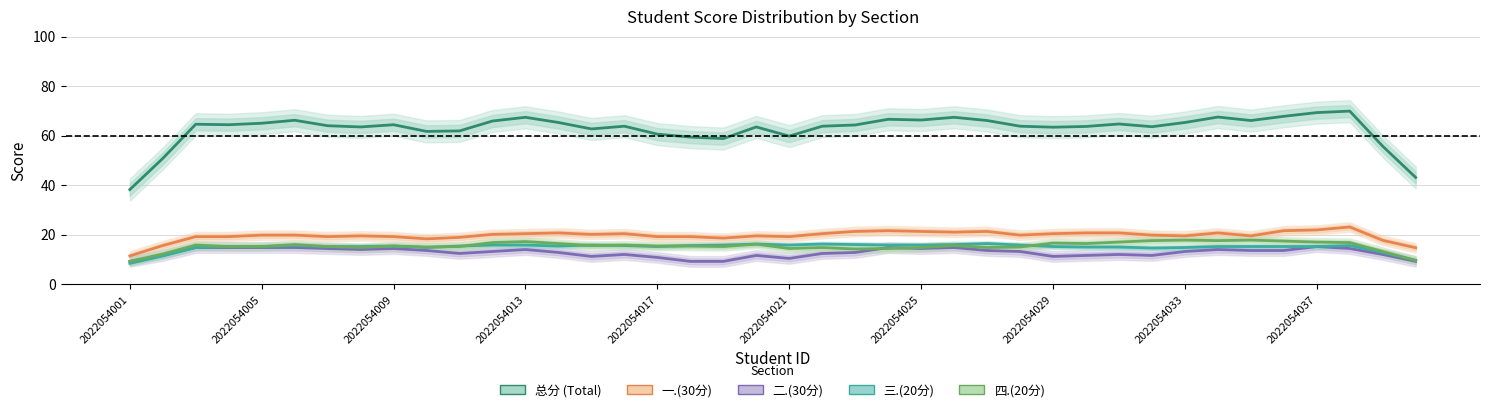

At which category does 四.(20分) reach its first local peak?

2022054009